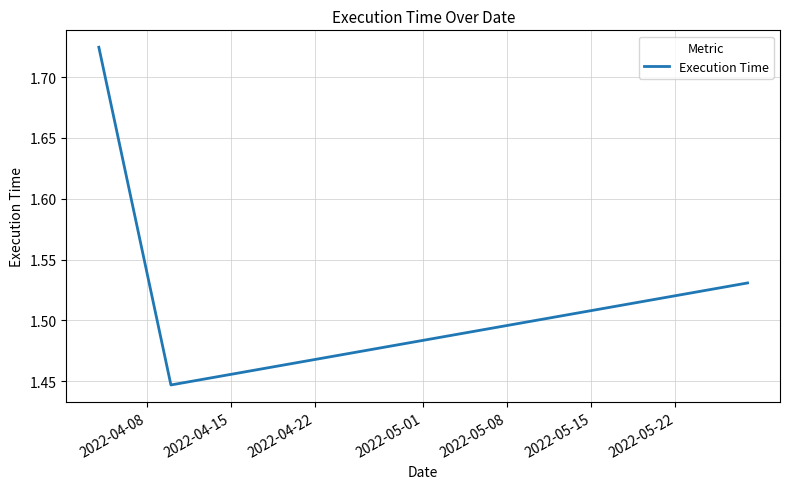

Count the values in the range 1 to 2.

3